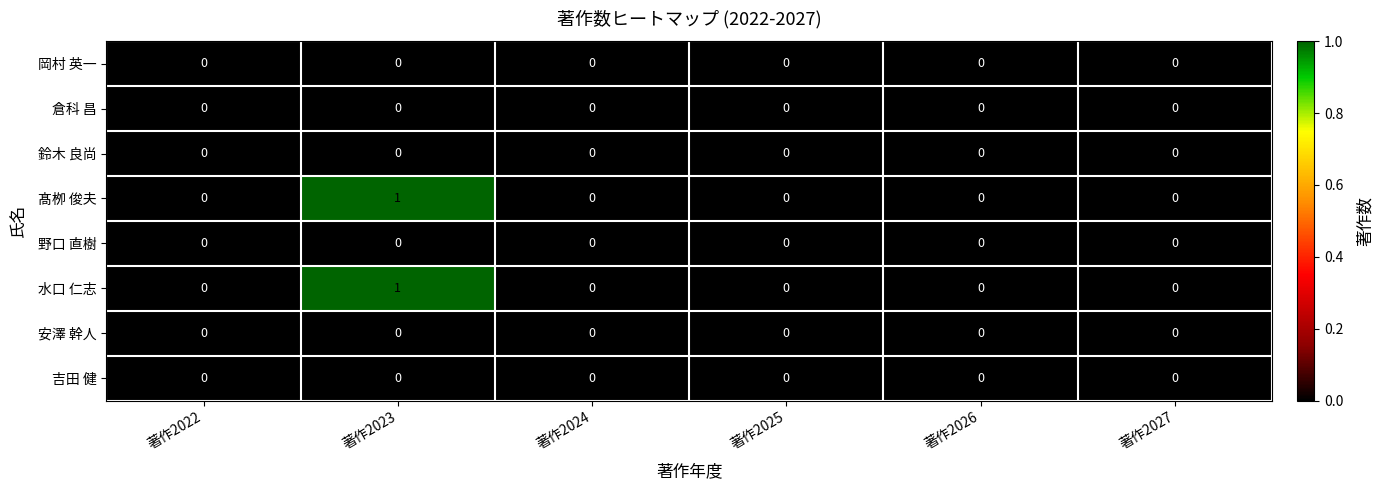

The 岡村 英一 series shows 0 at 著作2026. True or false?

True